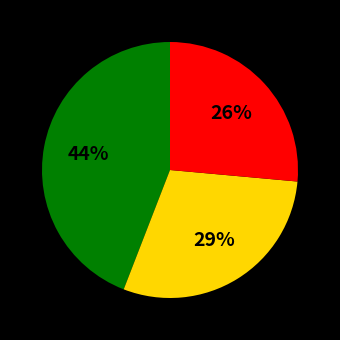

Does any single category account for the majority?

No